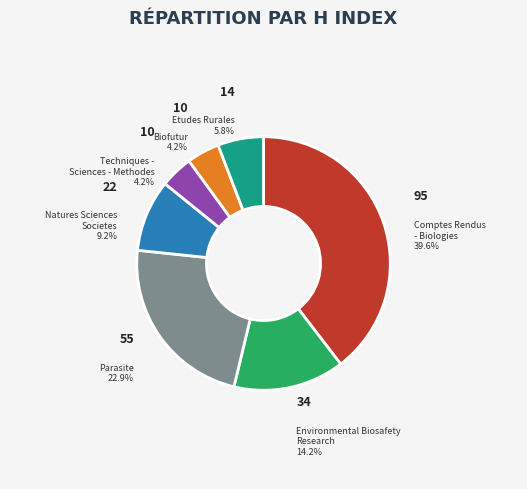

Combined, do Parasite and Etudes Rurales account for over 50%?

No